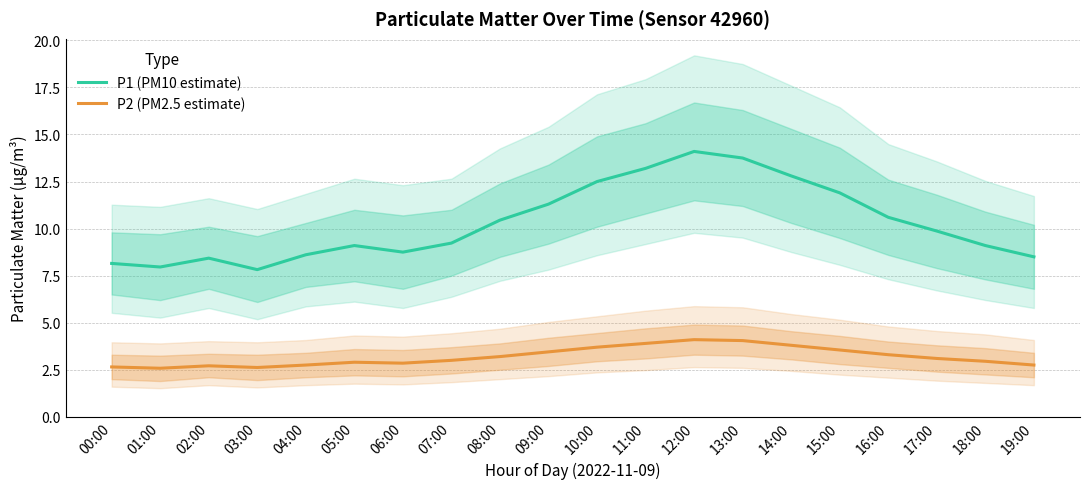

What position from the right is 14:00?

6